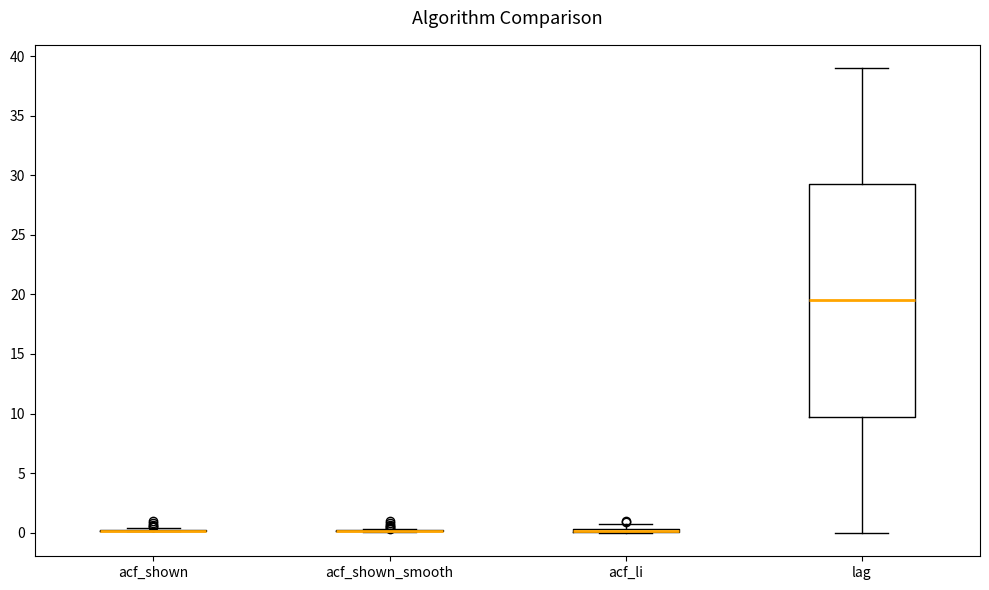

Comparing the boxes themselves (not the whiskers), which one is the tallest?

lag